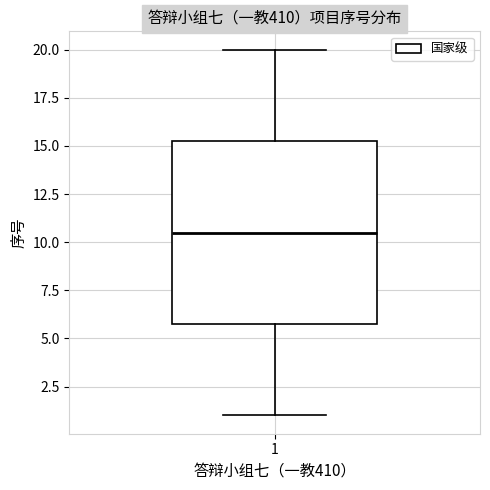

Transcribe this box plot: give where the median line is, the range the box spans, and where the two whiskers end, as read against the y-axis. The values are not printed on the chart, so give them approximately, as read against the axis.

median 10.5, box 6.0 to 15.5, whiskers 1.0 to 20.0